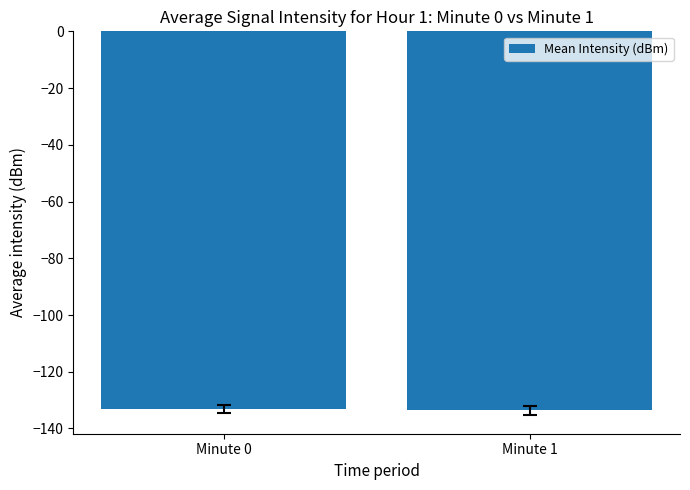

What is the smallest value displayed?

-133.5